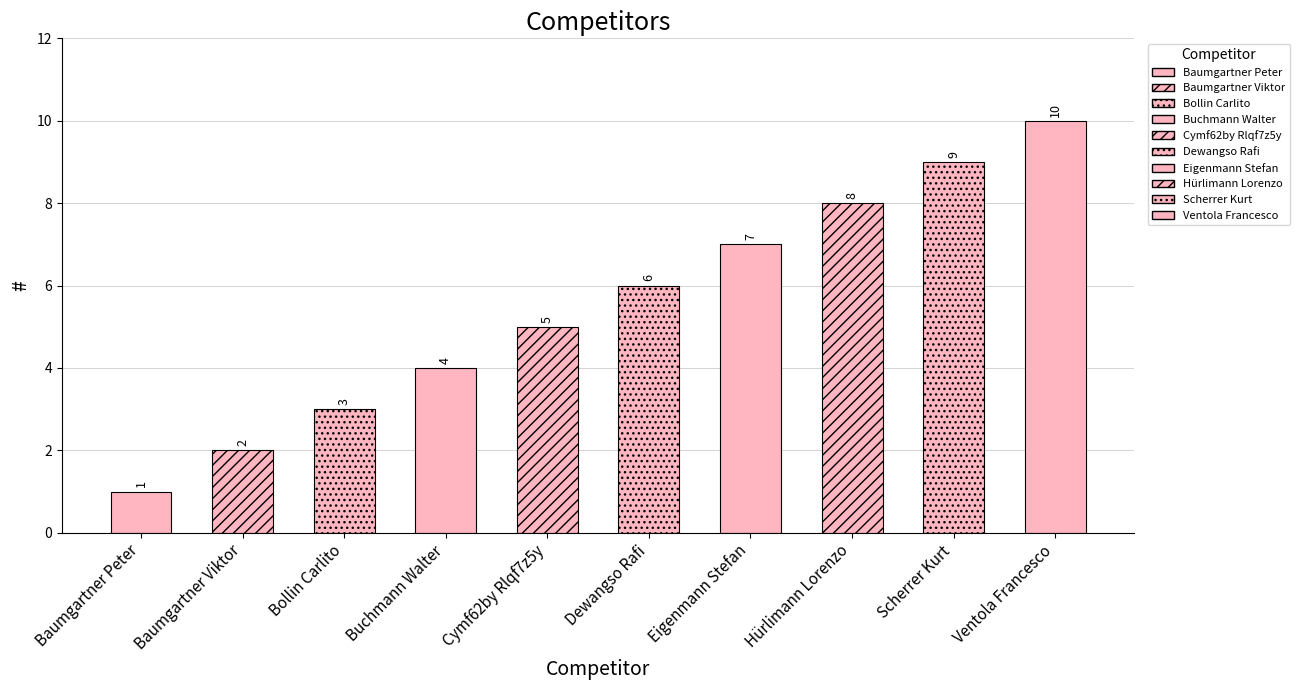

Is it true that the value at Baumgartner Viktor is 2?

True